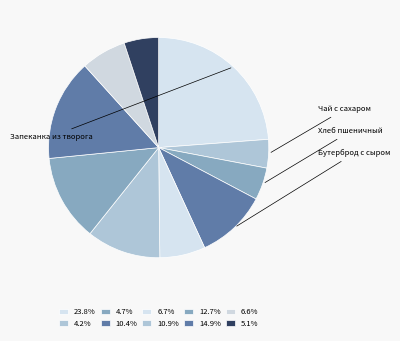

How many slices are in this pie chart?

10